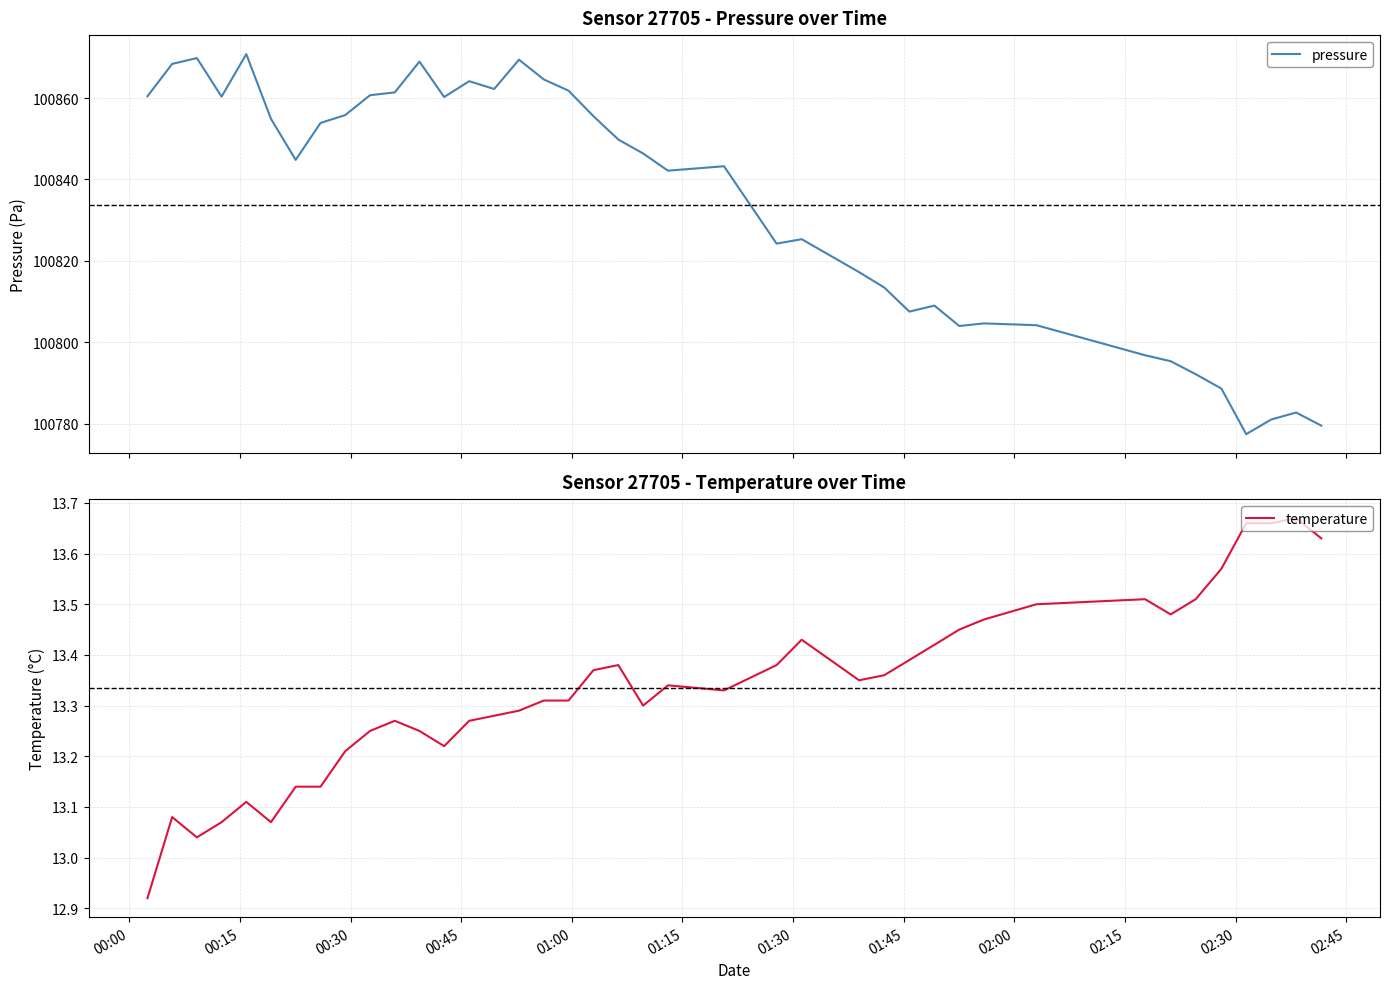

What is the minimum value for pressure?

100777.5